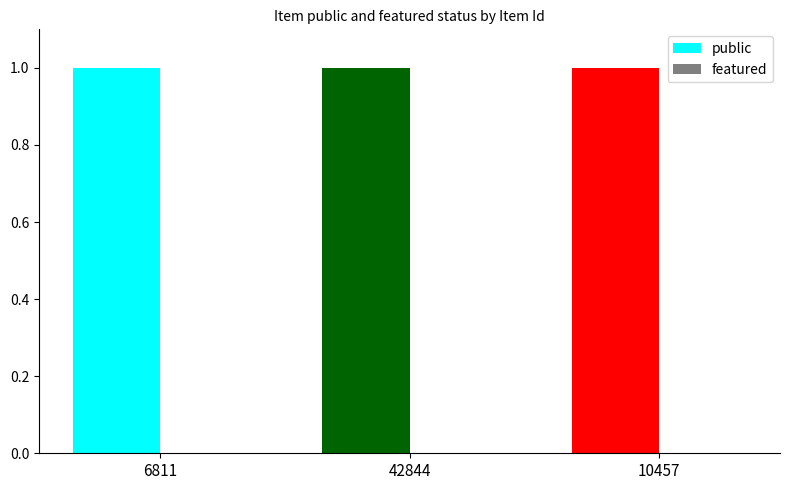

How many bars are there in each group?

2